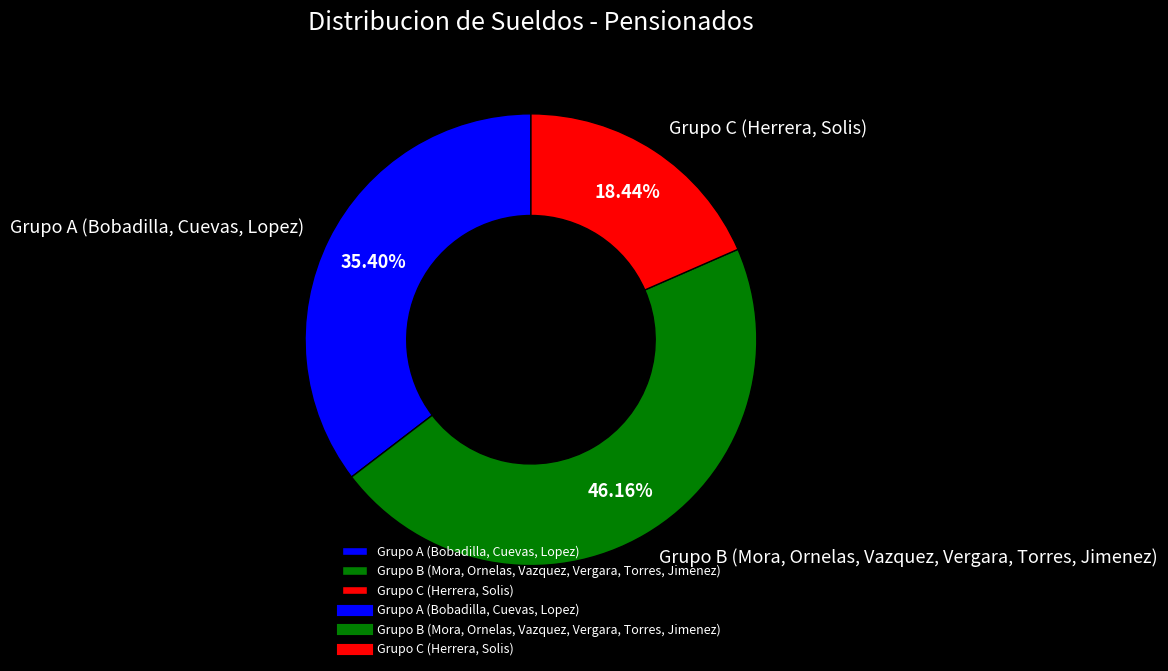

Is the sum of Grupo C (Herrera, Solis) and Grupo A (Bobadilla, Cuevas, Lopez) greater than half?

Yes